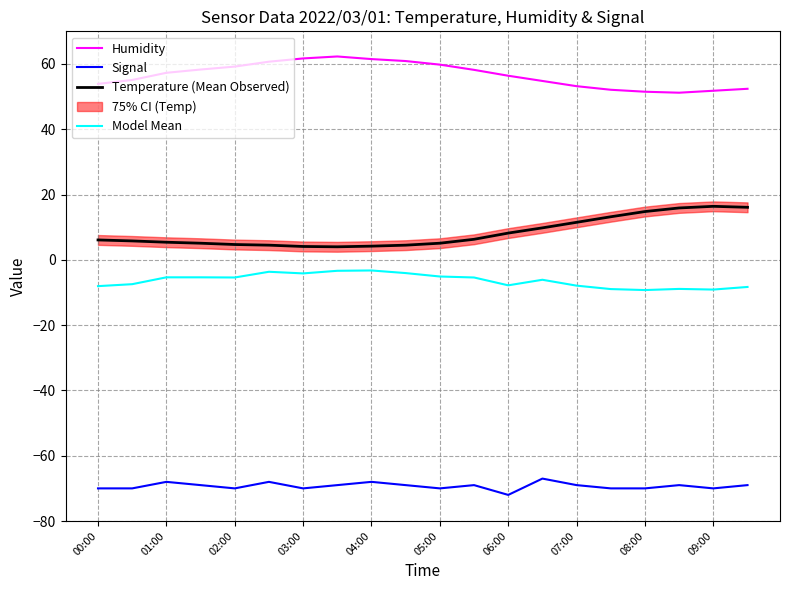

True or false: Model Mean has more than 2 points higher than both neighbors.

True